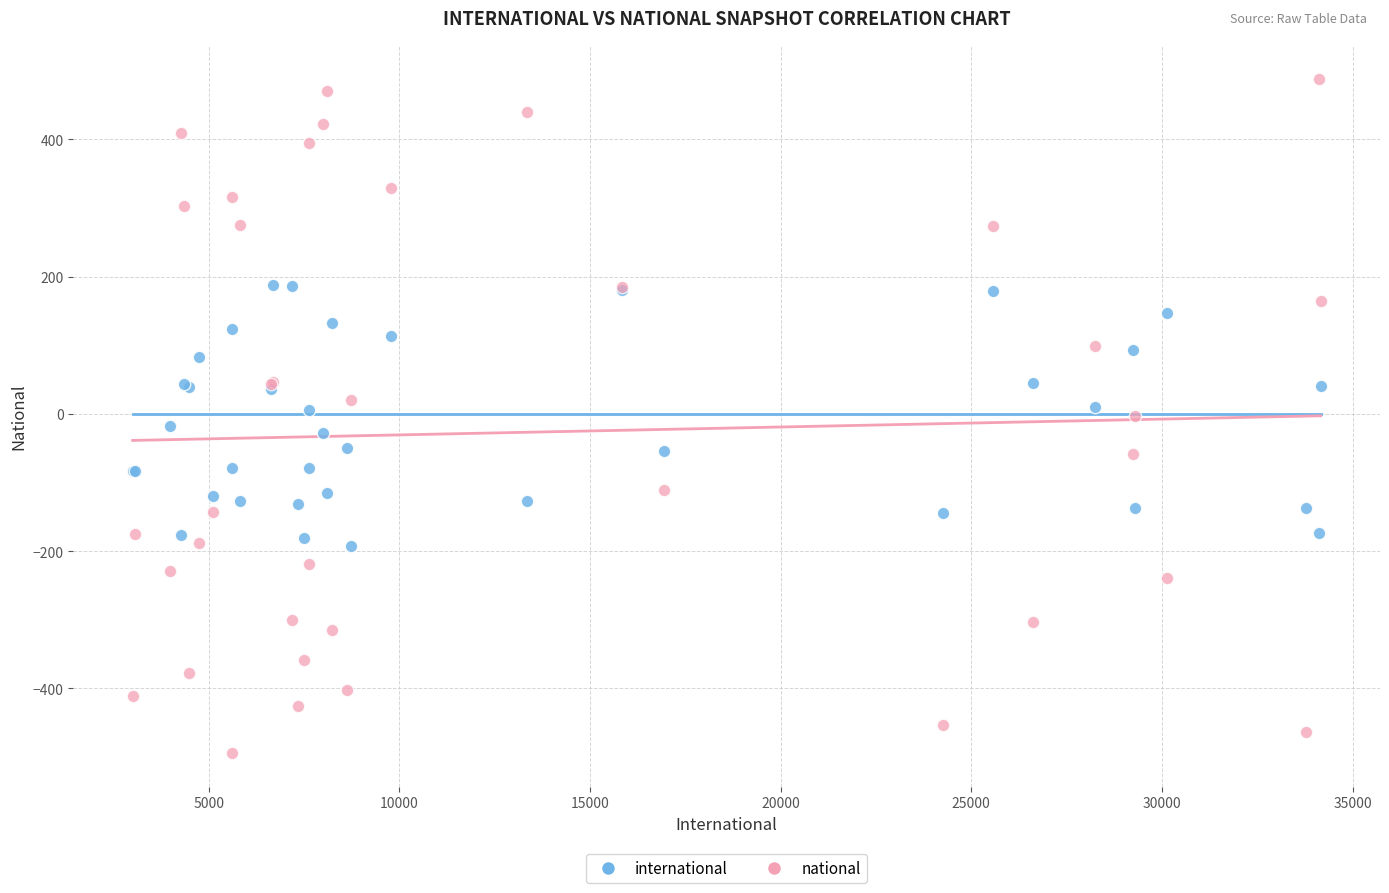

Which series contains the highest Y value?

national